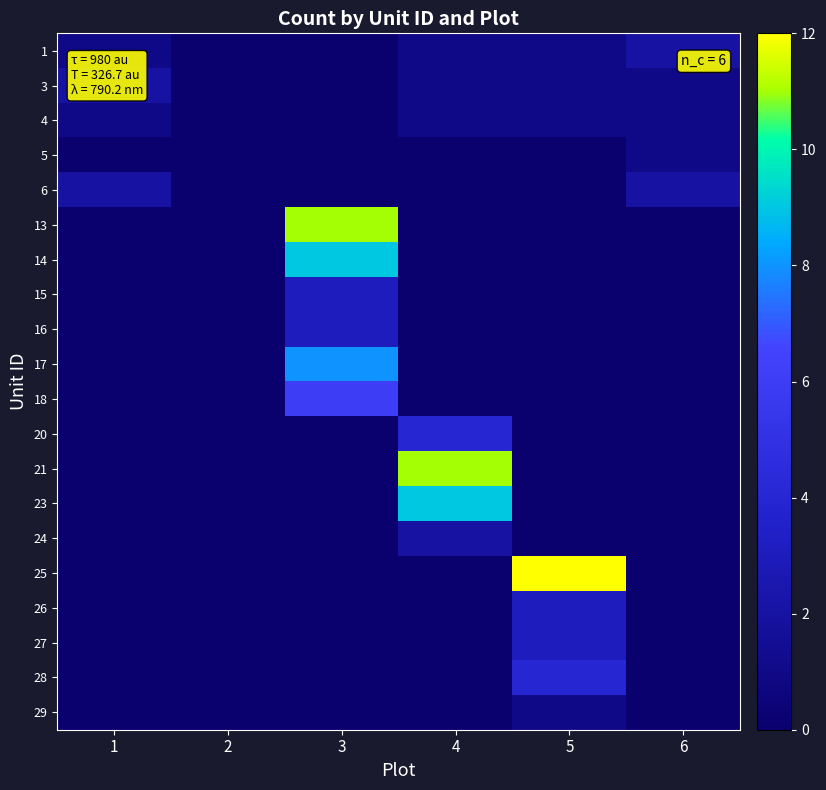

Reading left to right, what are all the values shown in this chart?

1: 1=1	2=0	3=0	4=1	5=1	6=2
3: 1=2	2=0	3=0	4=1	5=1	6=1
4: 1=1	2=0	3=0	4=1	5=1	6=1
5: 1=0	2=0	3=0	4=0	5=0	6=1
6: 1=2	2=0	3=0	4=0	5=0	6=2
13: 1=0	2=0	3=11	4=0	5=0	6=0
14: 1=0	2=0	3=9	4=0	5=0	6=0
15: 1=0	2=0	3=3	4=0	5=0	6=0
16: 1=0	2=0	3=3	4=0	5=0	6=0
17: 1=0	2=0	3=8	4=0	5=0	6=0
18: 1=0	2=0	3=6	4=0	5=0	6=0
20: 1=0	2=0	3=0	4=4	5=0	6=0
21: 1=0	2=0	3=0	4=11	5=0	6=0
23: 1=0	2=0	3=0	4=9	5=0	6=0
24: 1=0	2=0	3=0	4=2	5=0	6=0
25: 1=0	2=0	3=0	4=0	5=12	6=0
26: 1=0	2=0	3=0	4=0	5=3	6=0
27: 1=0	2=0	3=0	4=0	5=3	6=0
28: 1=0	2=0	3=0	4=0	5=4	6=0
29: 1=0	2=0	3=0	4=0	5=1	6=0